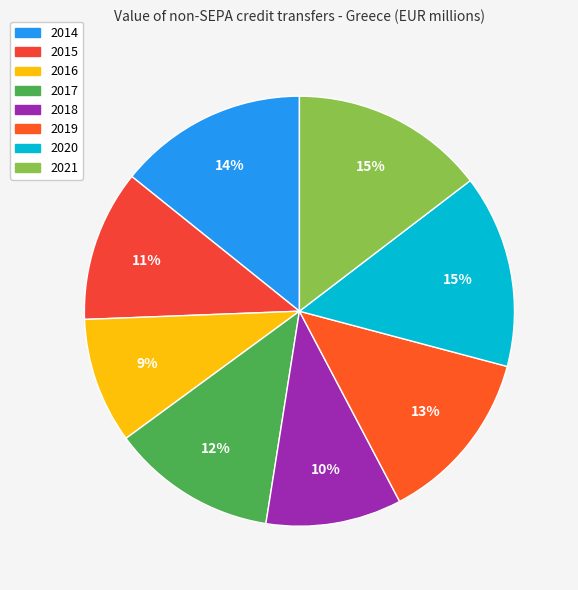

Combined, do 2014 and 2020 account for over 50%?

No